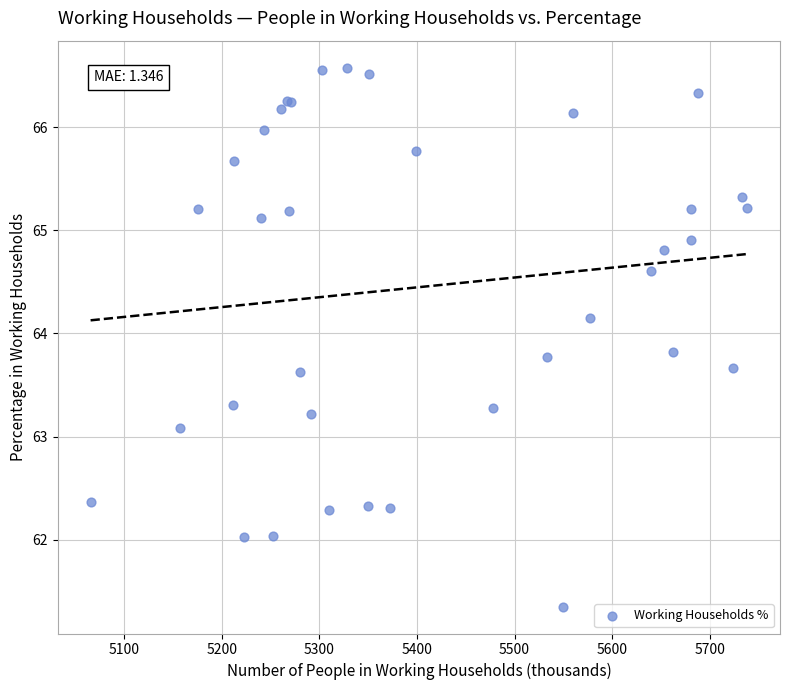

What Y value in the scatter plot is closest to 63?

63.1